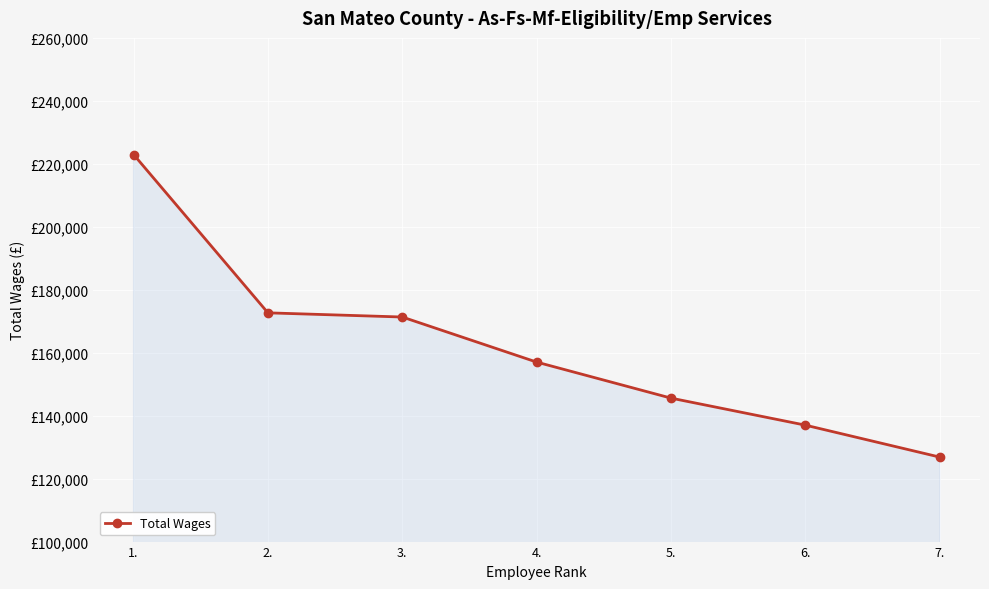

Which has a higher value, 7. or 1.?

1.